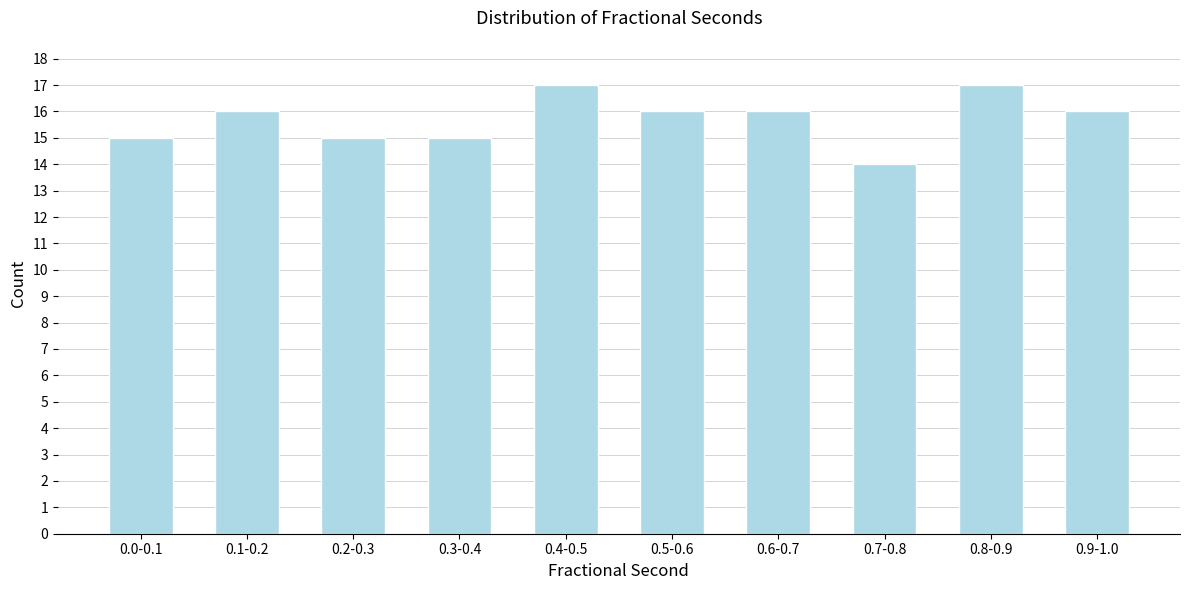

Reading left to right, transcribe all the data shown in this chart.

15	16	15	15	17	16	16	14	17	16